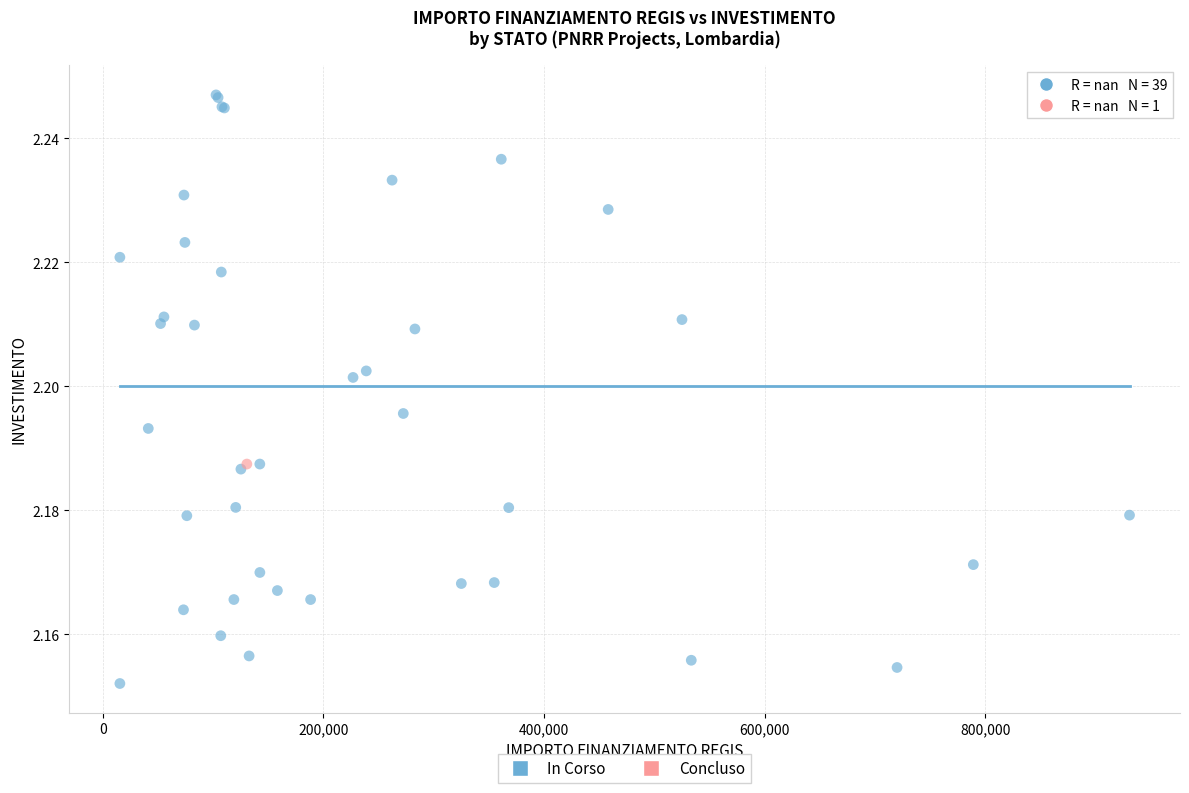

What are all the series names shown in the legend?

In Corso, Concluso